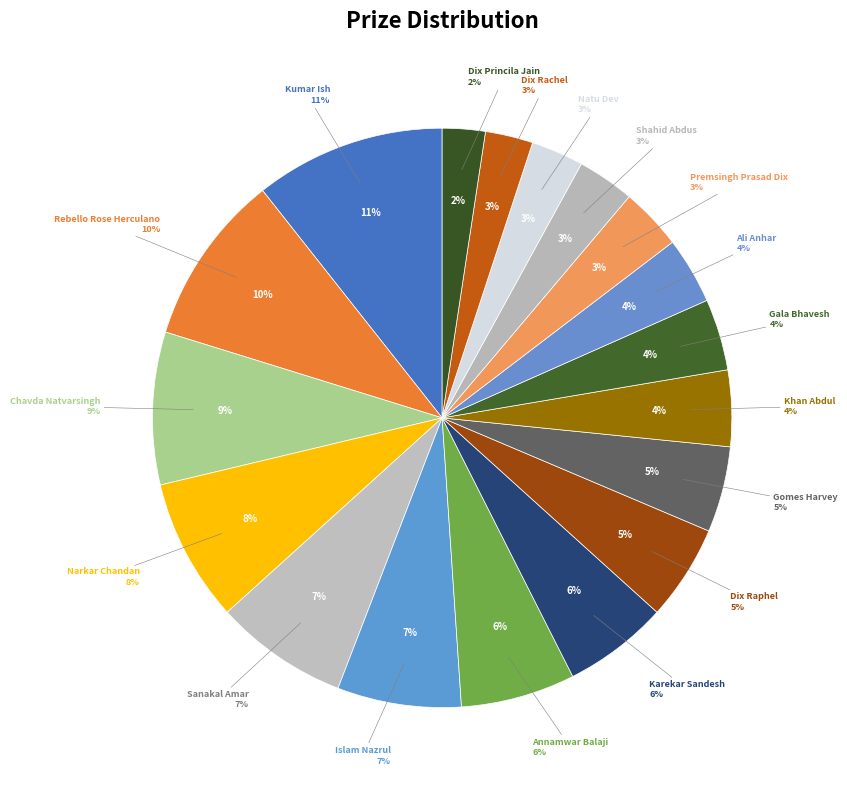

What percentage is the Sanakal Amar slice, to the nearest percent?

7%